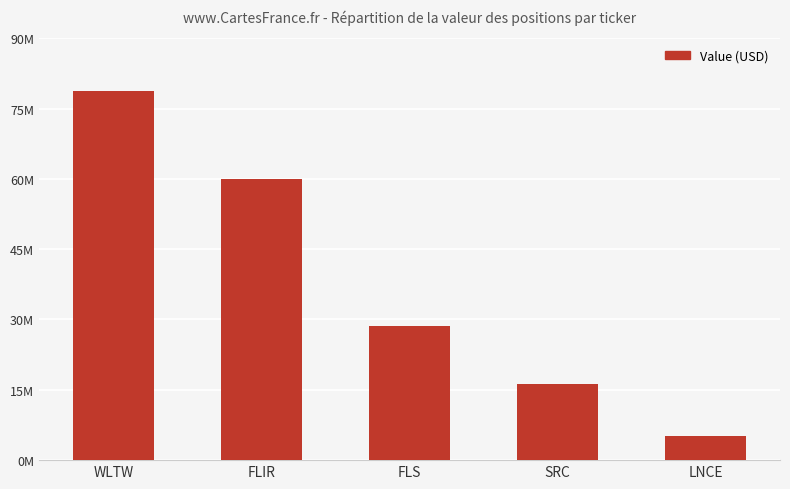

The chart shows a value of 39560085 at FLS. True or false?

False